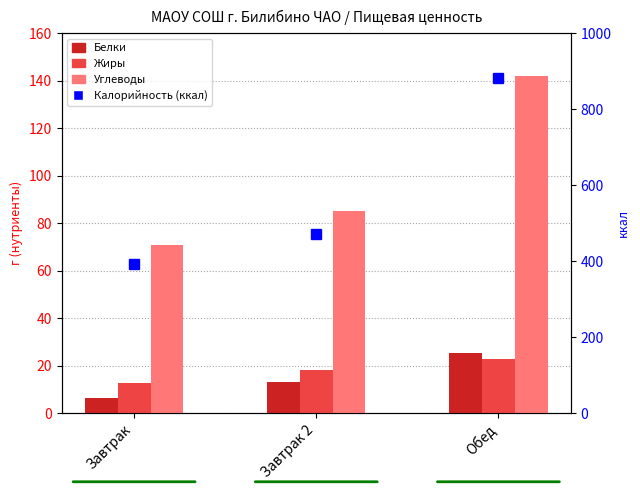

Which series has the largest total across all categories?

Калорийность